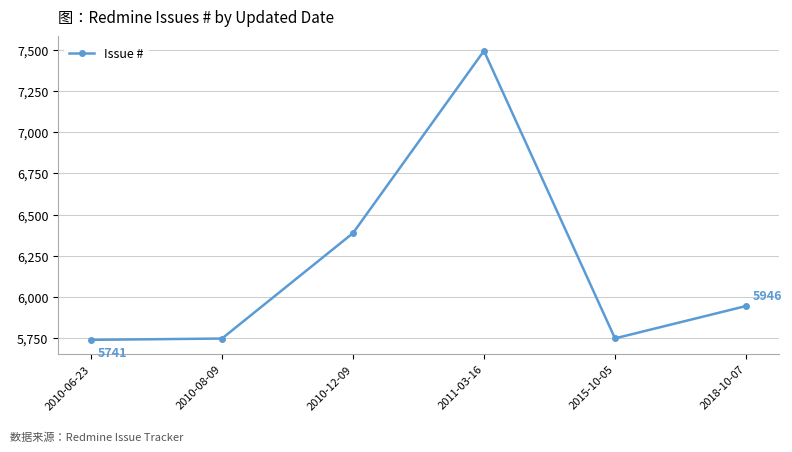

The value at 2010-08-09 is 5749. True or false?

True